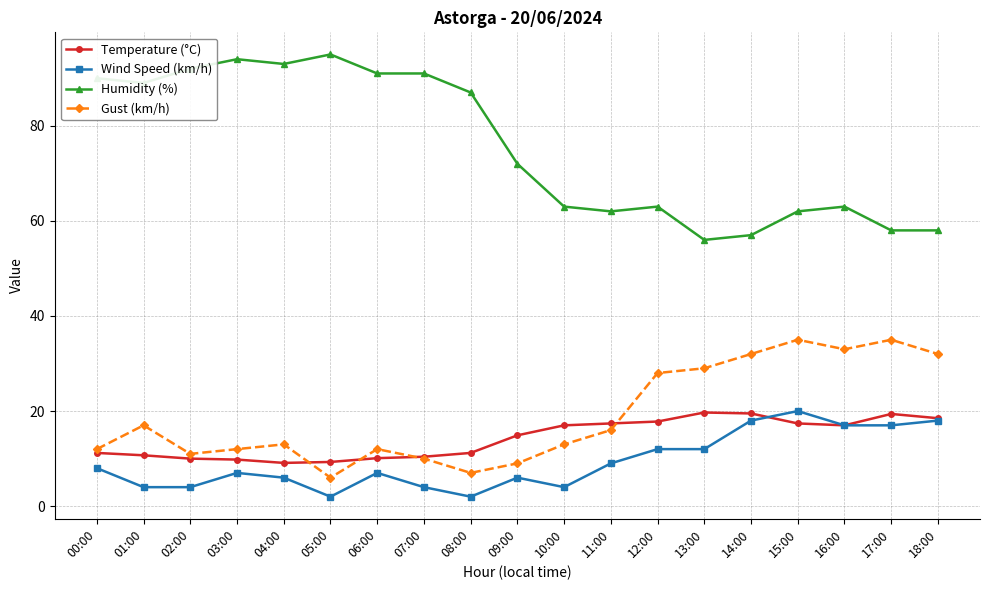

How many lines are shown in the chart?

4